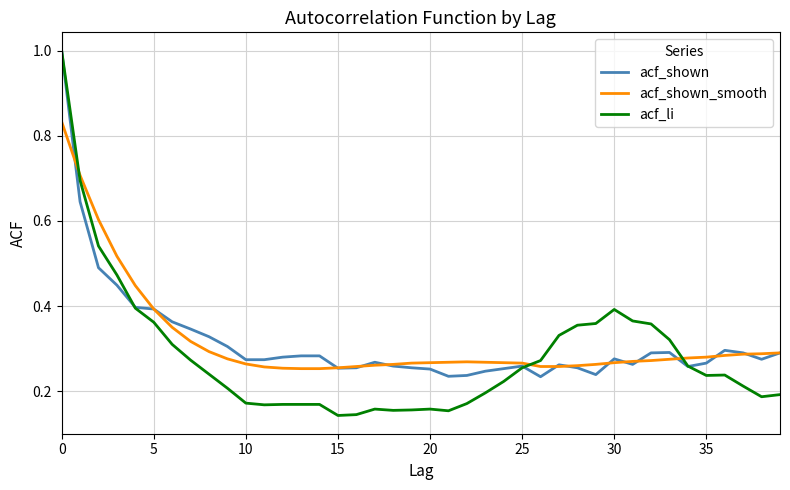

Which series has the largest range (max minus min)?

acf_li